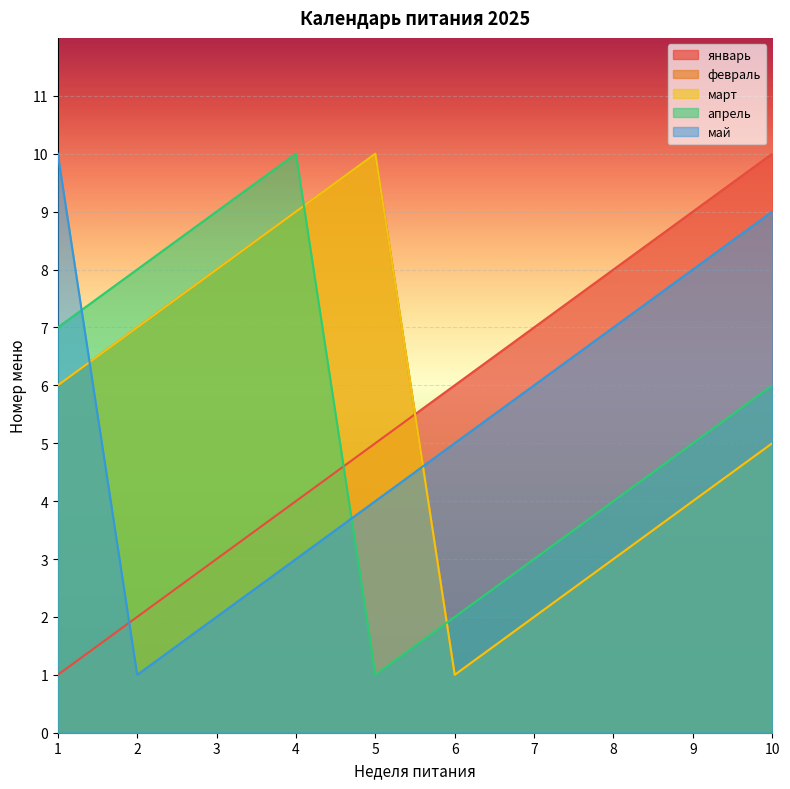

Which series has the largest total across all categories?

январь